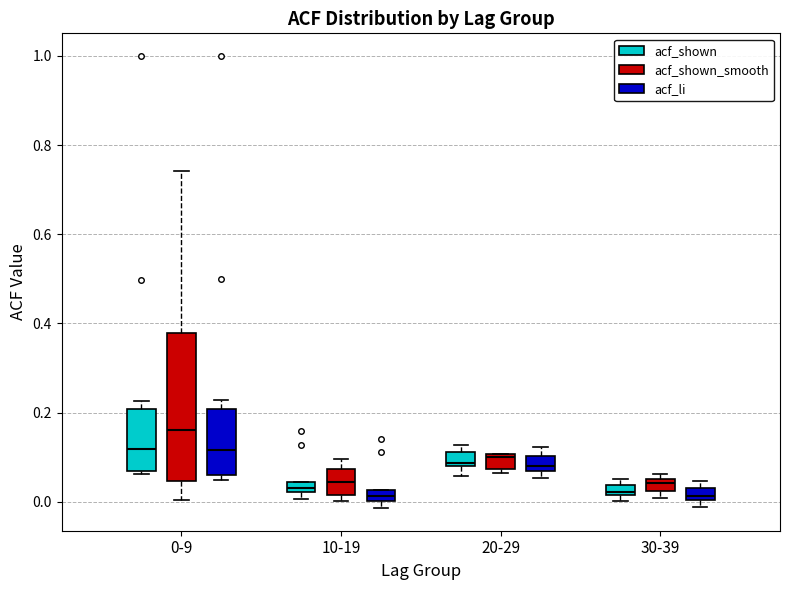

Which box has the highest median line?

0-9 (acf_shown_smooth)